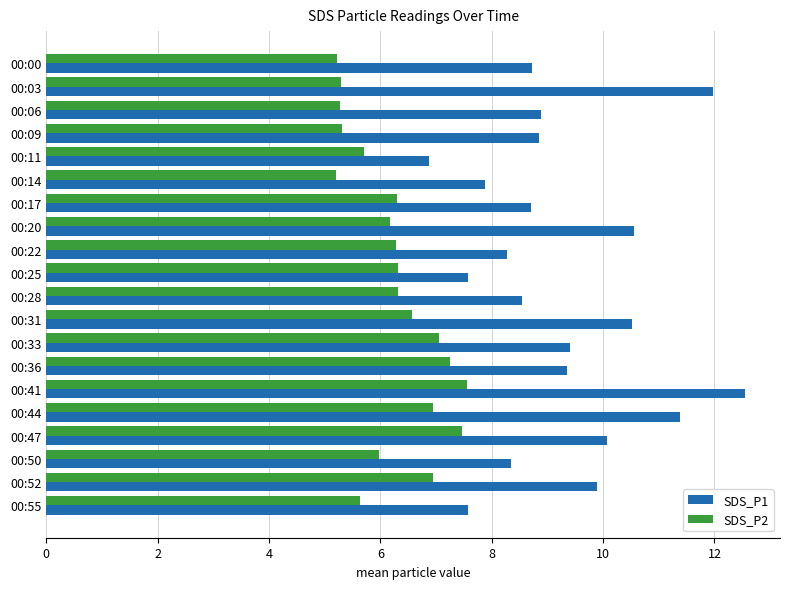

At 00:33, list the series in order from largest to smallest.

SDS_P1, SDS_P2